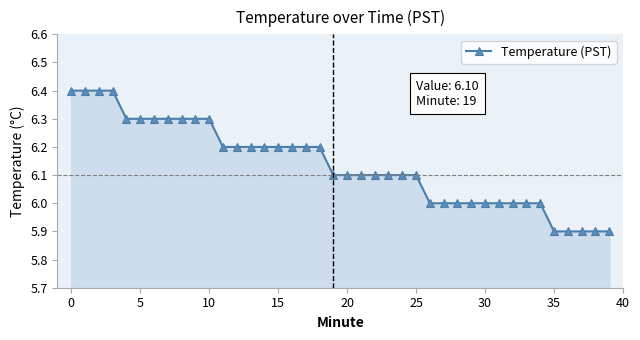

What is the maximum value shown in the chart?

6.4